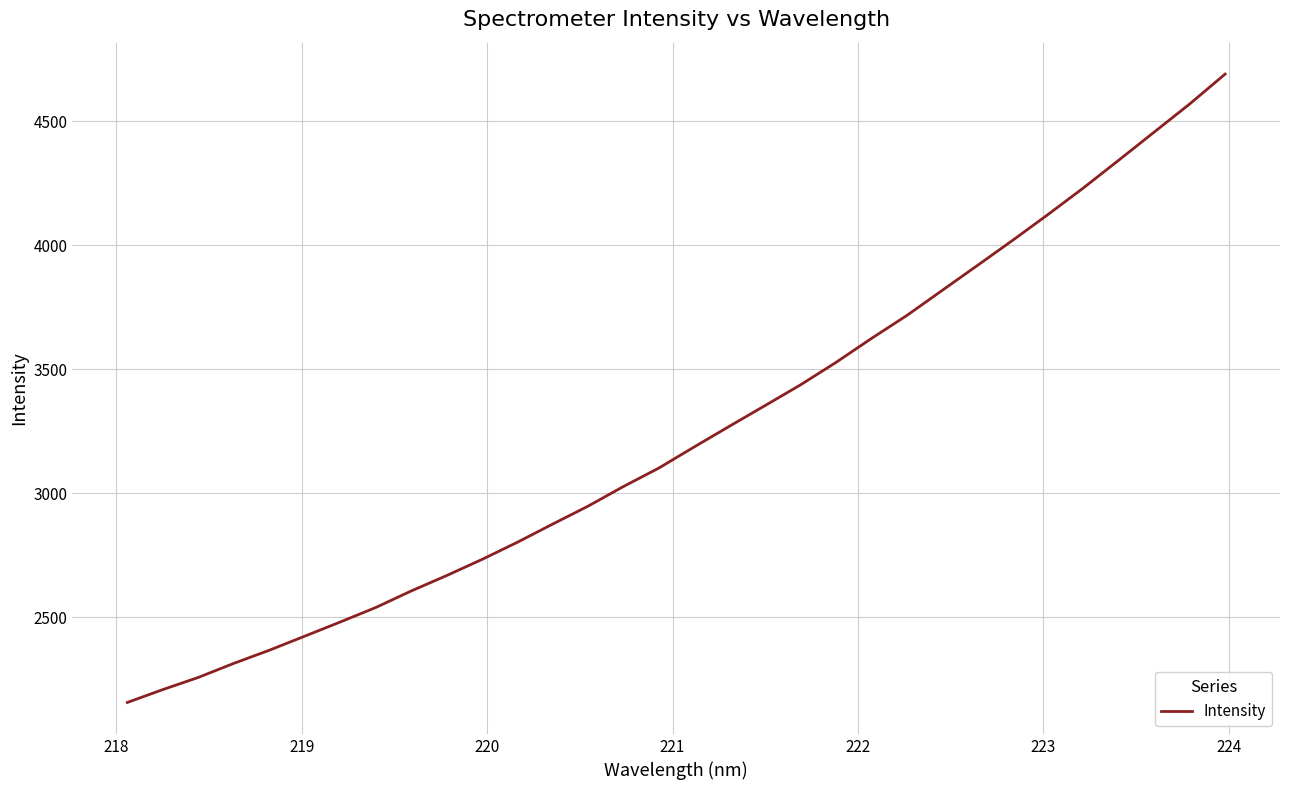

What is the maximum value shown in the chart?

4690.7